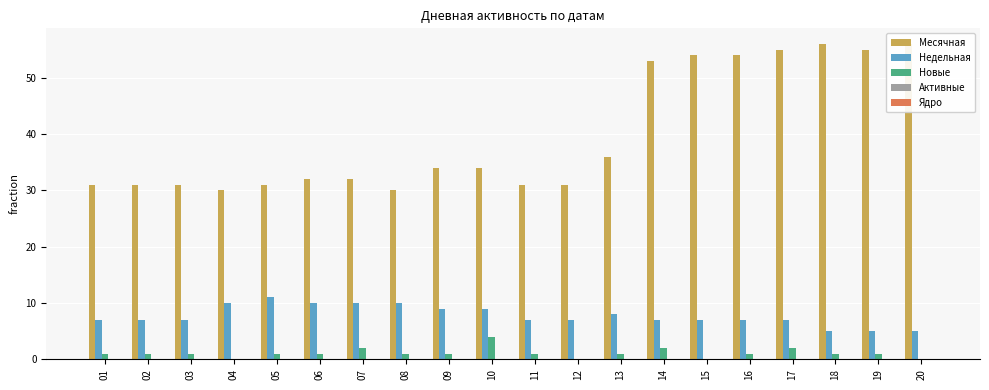

At which label does Новые first exceed 1?

07